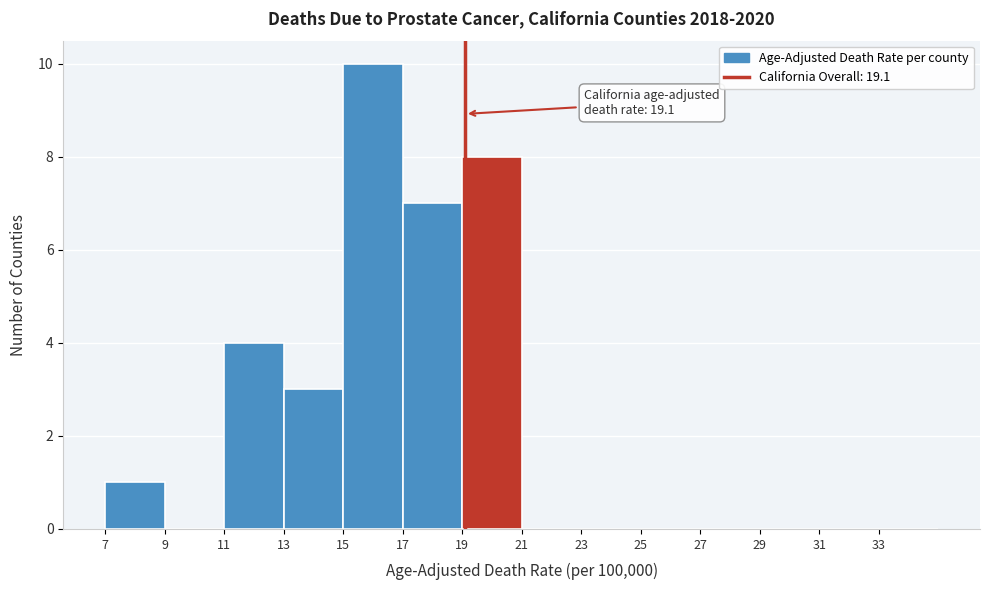

Which range on the x-axis has the tallest bar?

15 to 17